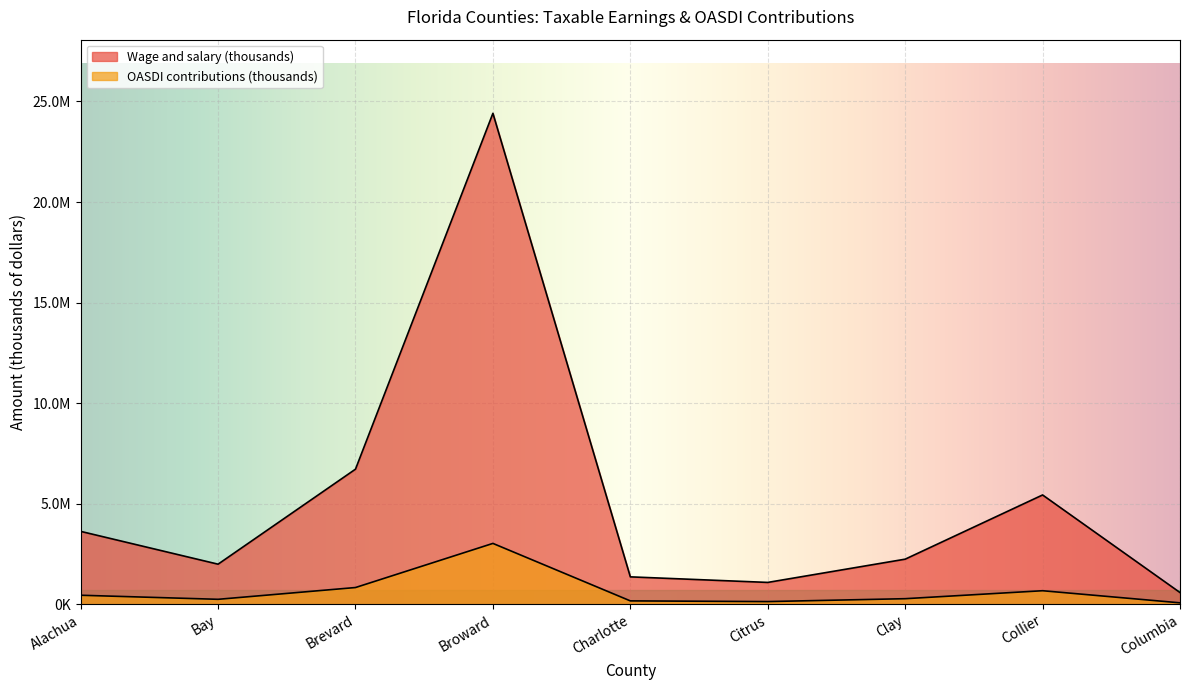

True or false: Wage and salary (thousands) and OASDI contributions (thousands) cross at least once.

False